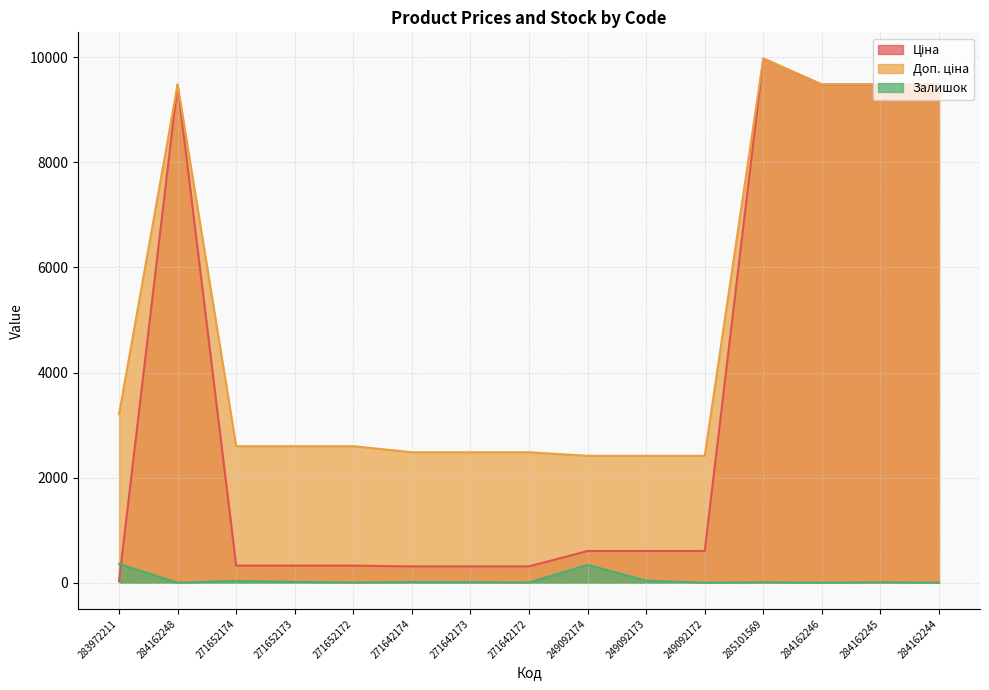

Reading left to right, what are all the values shown in this chart?

Ціна: 32.0	9480.1	324.8	324.8	324.8	310.3	310.3	310.3	603.7	603.7	603.7	9975.0	9480.1	9480.1	9480.1
Доп. ціна: 3205.0	9480.1	2598.3	2598.3	2598.3	2482.4	2482.4	2482.4	2414.8	2414.8	2414.8	9975.0	9480.1	9480.1	9480.1
Залишок: 360.0	0.0	35.0	15.0	4.0	12.0	10.0	4.0	341.0	38.0	0.0	7.0	0.0	8.0	0.0